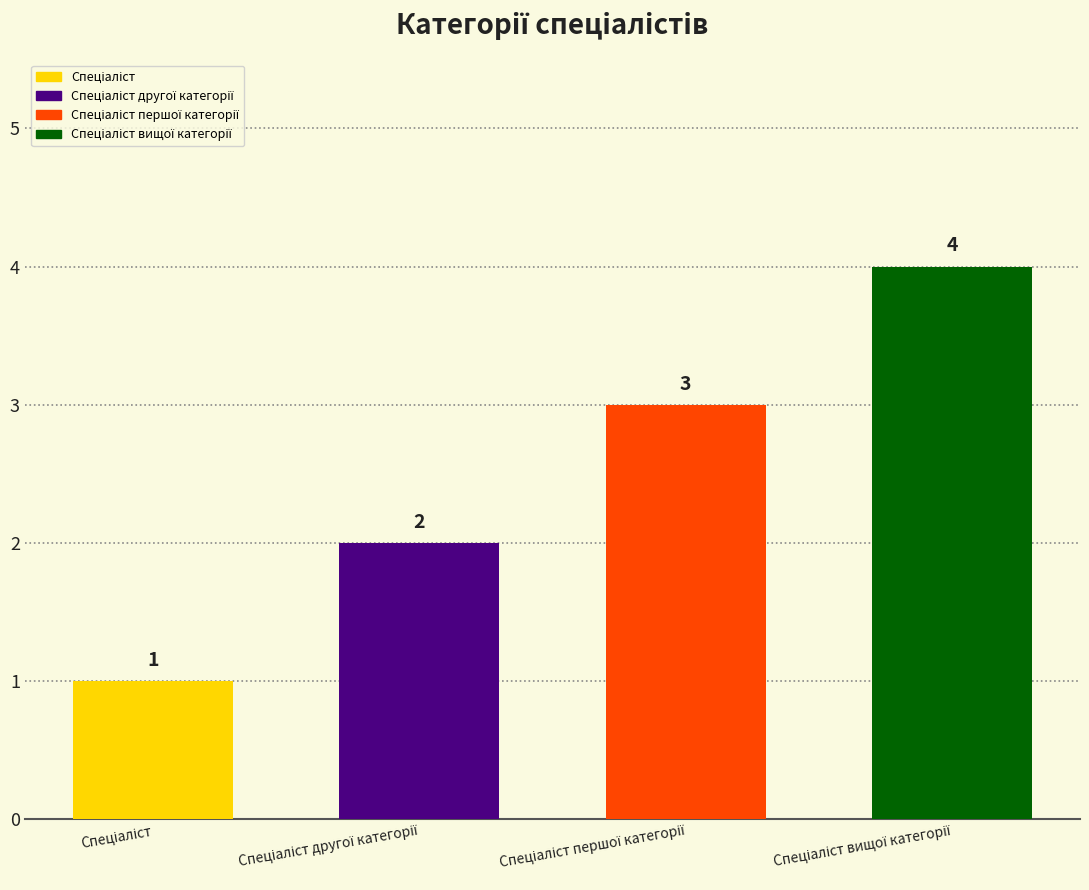

What position from the right is Спеціаліст вищої категорії?

1